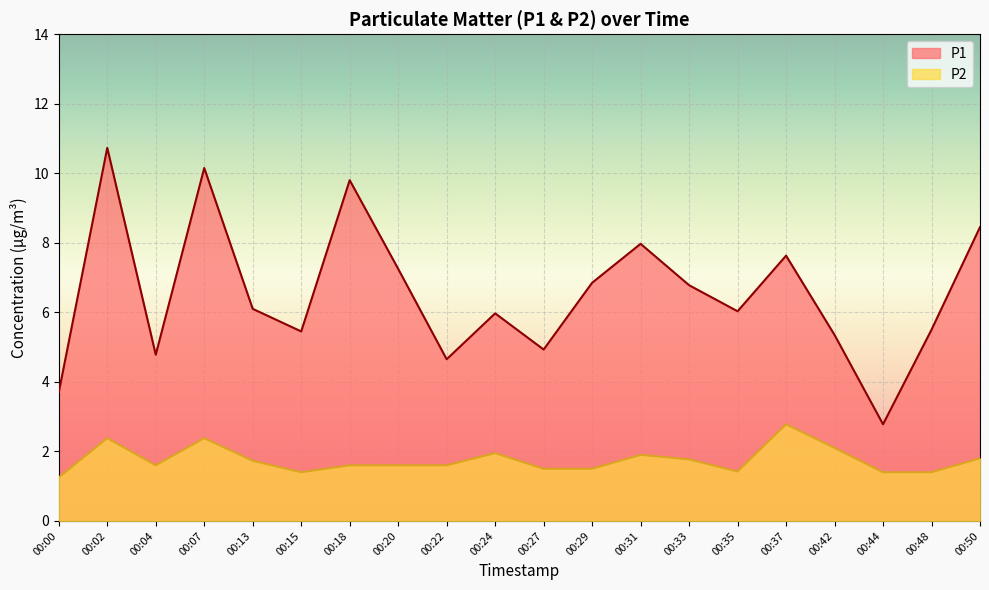

At which label does P1 first exceed 6?

00:02